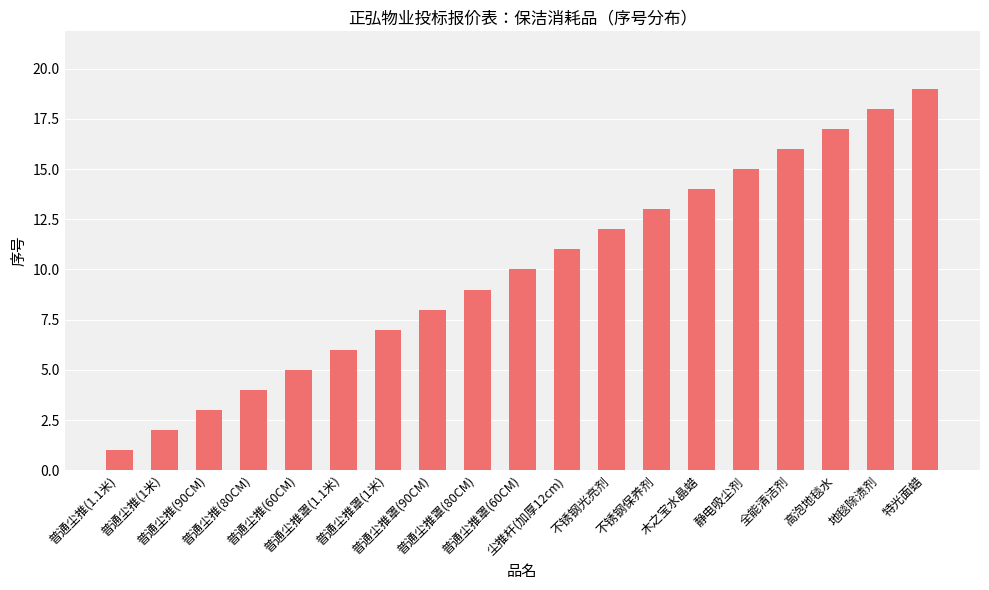

What position from the left is 全能清洁剂?

16